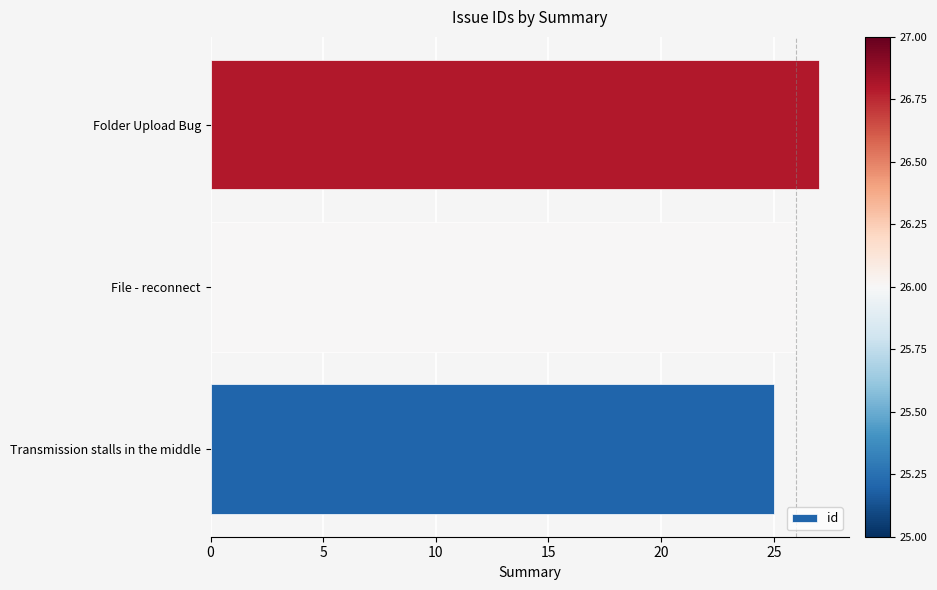

List the labels in order of value, largest first.

Folder Upload Bug, File - reconnect, Transmission stalls in the middle